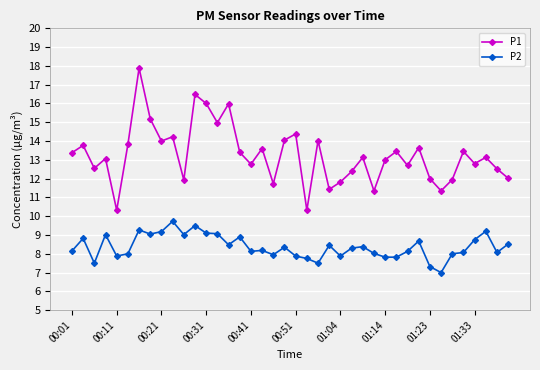

What is the smallest value displayed?

7.0